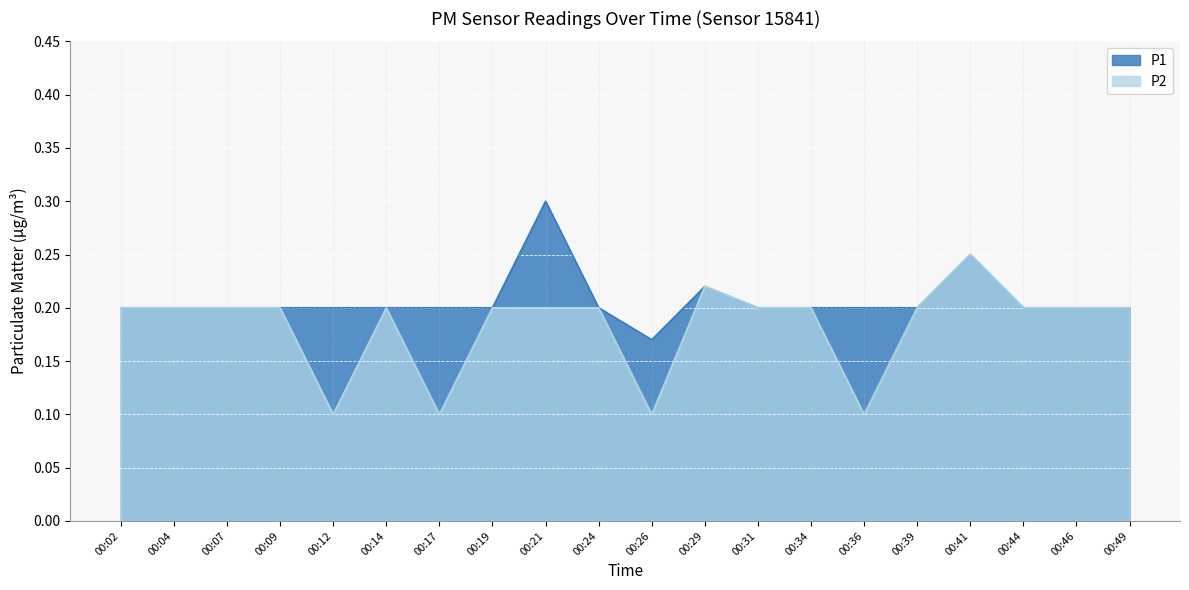

Reading left to right, transcribe all the data shown in this chart.

P1: 0.2	0.2	0.2	0.2	0.2	0.2	0.2	0.2	0.3	0.2	0.2	0.2	0.2	0.2	0.2	0.2	0.2	0.2	0.2	0.2
P2: 0.2	0.2	0.2	0.2	0.1	0.2	0.1	0.2	0.2	0.2	0.1	0.2	0.2	0.2	0.1	0.2	0.2	0.2	0.2	0.2